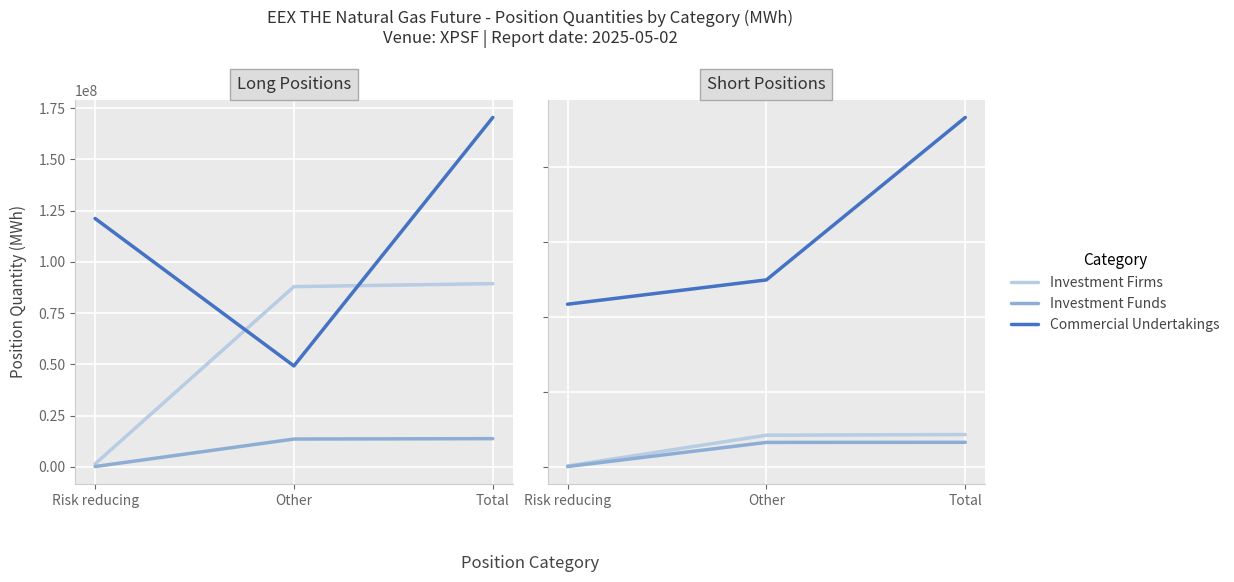

Is it true that Investment Firms equals 800316 at Risk reducing?

False